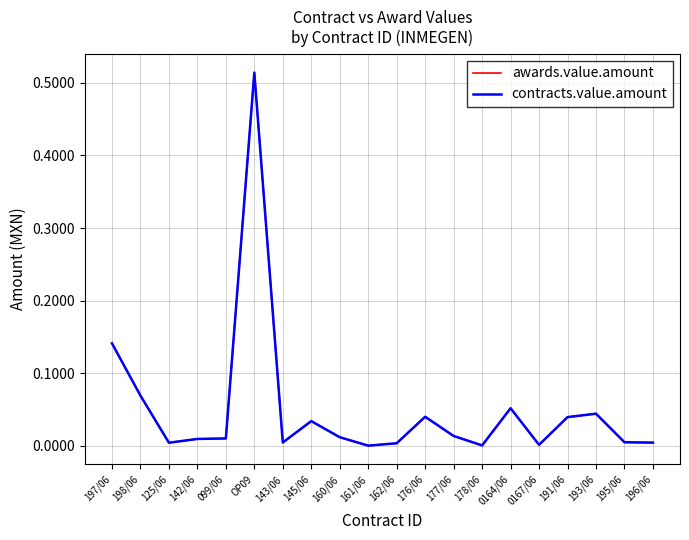

Is it true that awards.value.amount equals 0.0 at 177/06?

False